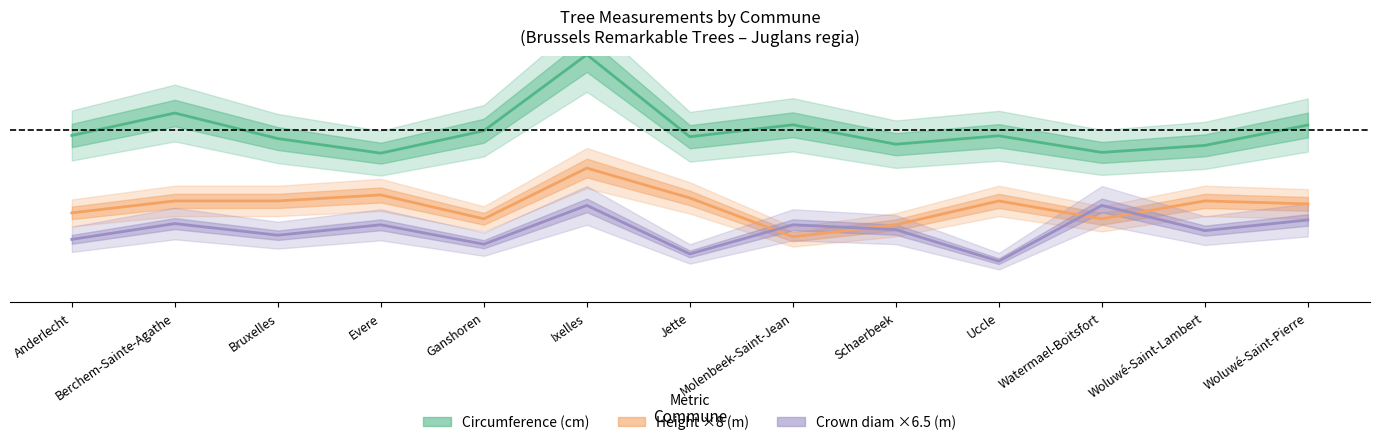

What is the difference between the second highest and second lowest values in the hauteur_mean series?

40.0